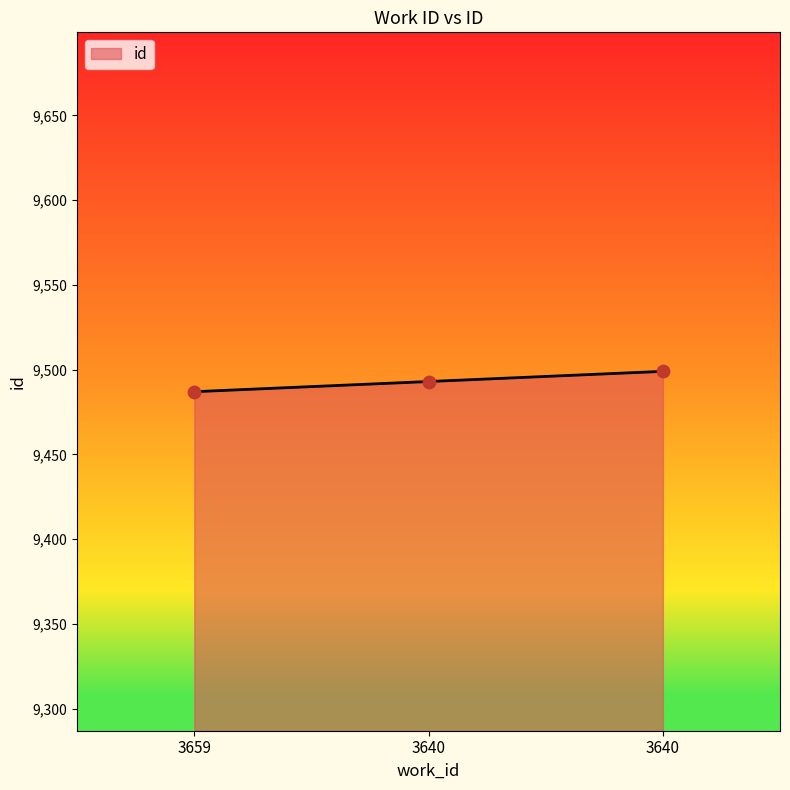

What is the ratio of the value at 3640 to the value at 3659?

1.0